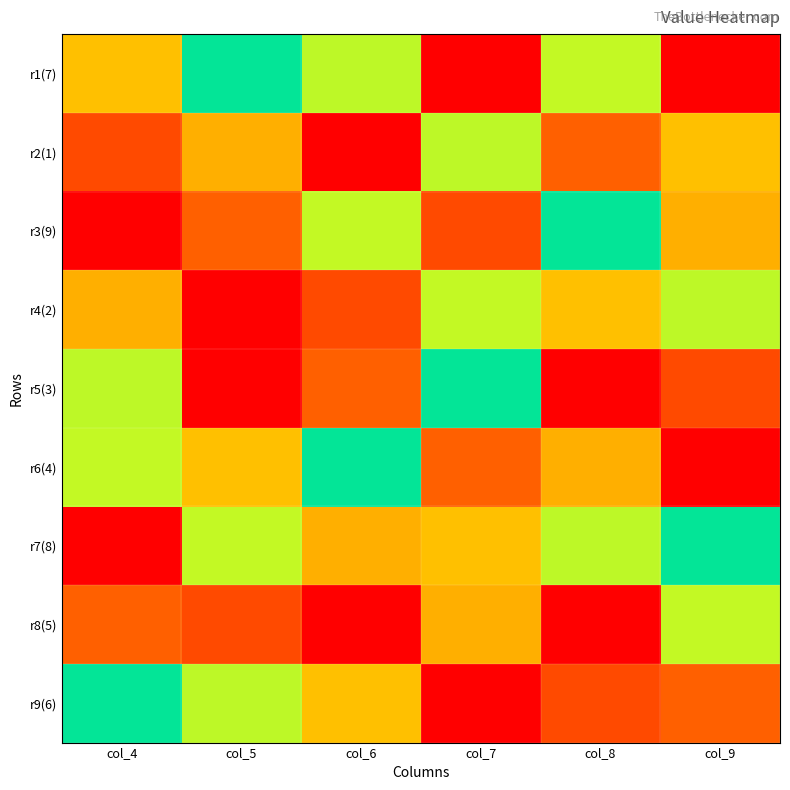

Reading left to right, transcribe all the data shown in this chart.

r1(7): col_4=3	col_5=5	col_6=4	col_7=9	col_8=6	col_9=1
r2(1): col_4=8	col_5=7	col_6=9	col_7=4	col_8=2	col_9=3
r3(9): col_4=1	col_5=2	col_6=6	col_7=8	col_8=5	col_9=7
r4(2): col_4=7	col_5=1	col_6=8	col_7=6	col_8=3	col_9=4
r5(3): col_4=4	col_5=9	col_6=2	col_7=5	col_8=1	col_9=8
r6(4): col_4=6	col_5=3	col_6=5	col_7=2	col_8=7	col_9=9
r7(8): col_4=9	col_5=6	col_6=7	col_7=3	col_8=4	col_9=5
r8(5): col_4=2	col_5=8	col_6=1	col_7=7	col_8=9	col_9=6
r9(6): col_4=5	col_5=4	col_6=3	col_7=1	col_8=8	col_9=2